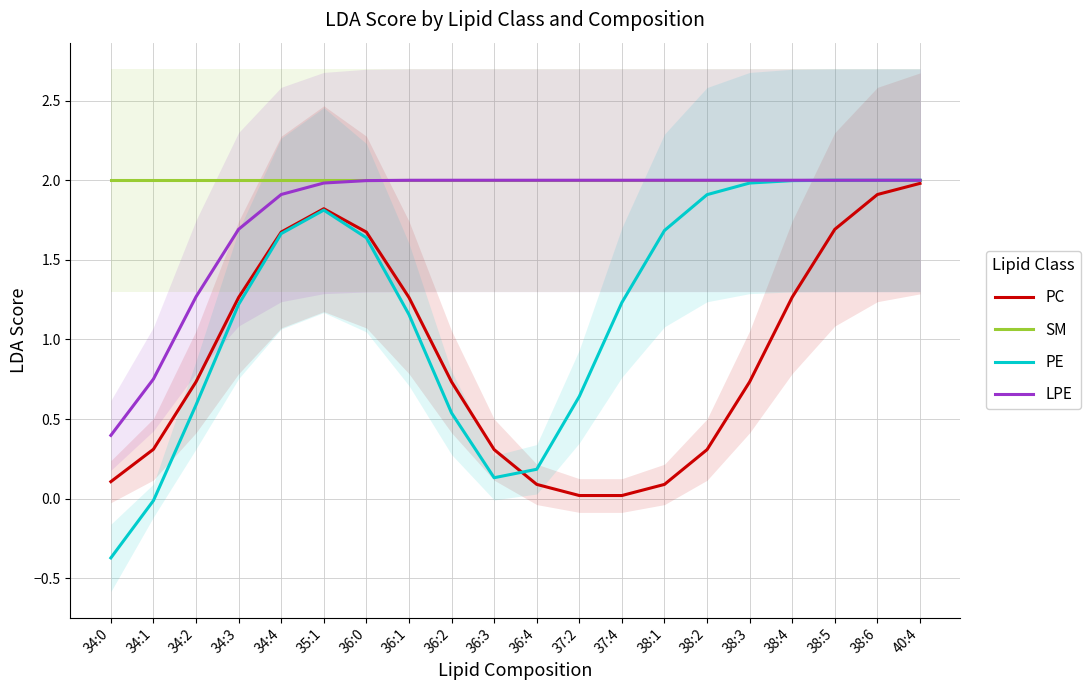

Between 36:0 and 34:0, which is larger?

36:0